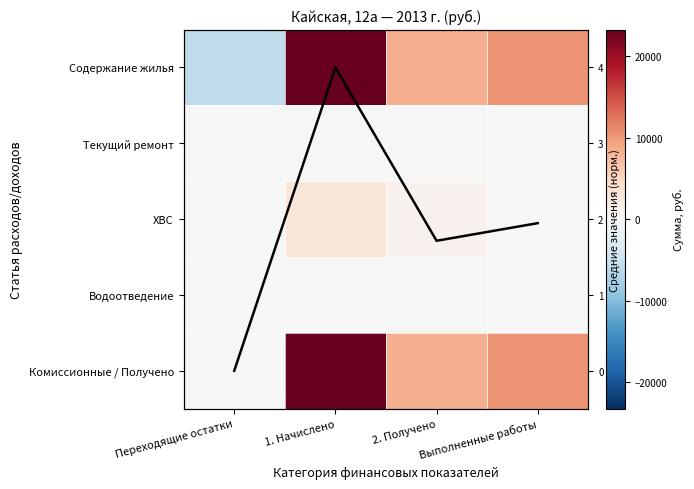

At how many categories does at least one series exceed 14018?

1